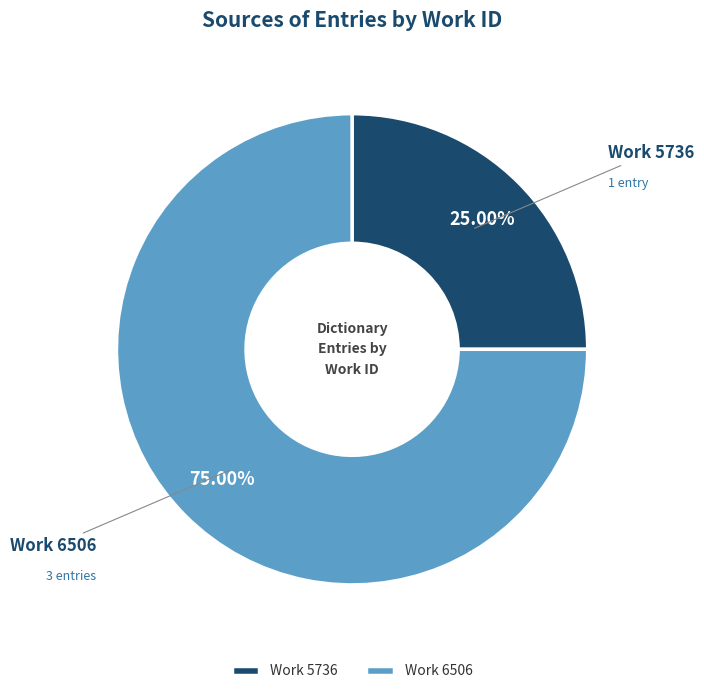

Is the sum of Work 5736 and Work 6506 greater than half?

Yes